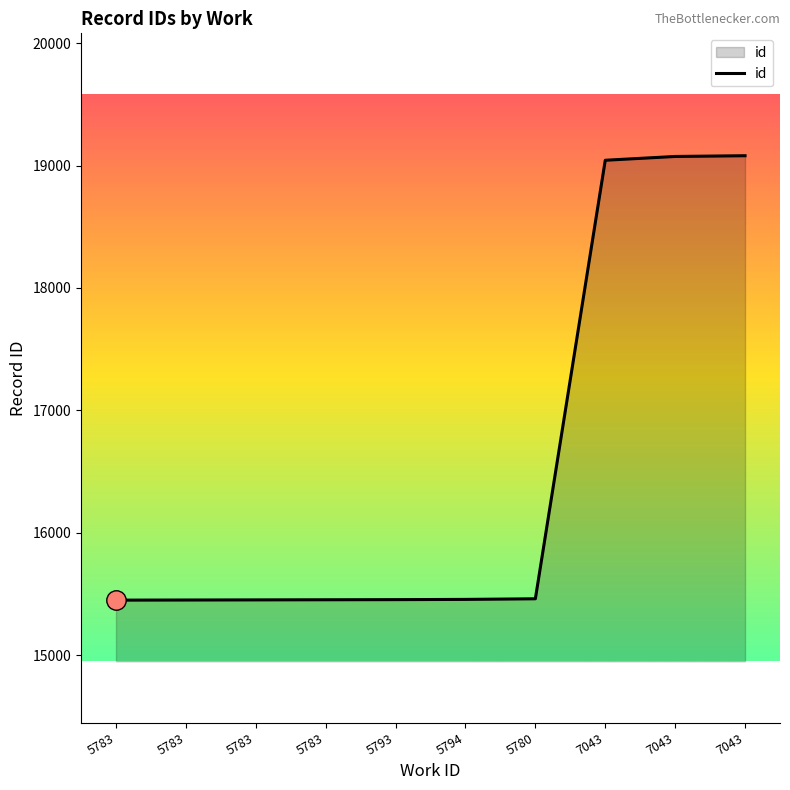

Does the chart display data point markers on the line(s)?

No